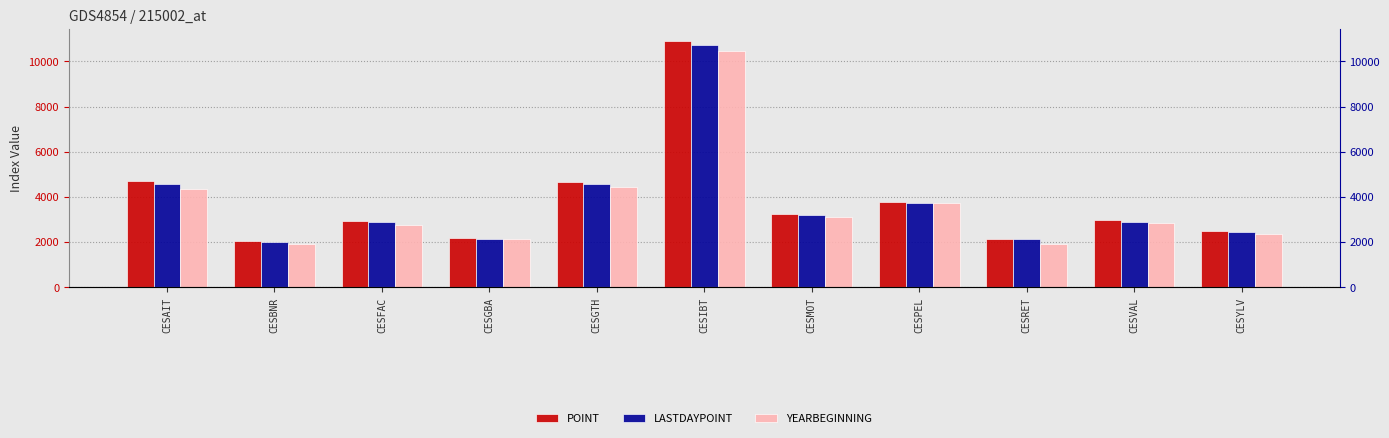

Rank the categories by POINT value from lowest to highest.

CESBNR, CESRET, CESGBA, CESYLV, CESFAC, CESVAL, CESMOT, CESPEL, CESGTH, CESAIT, CESIBT